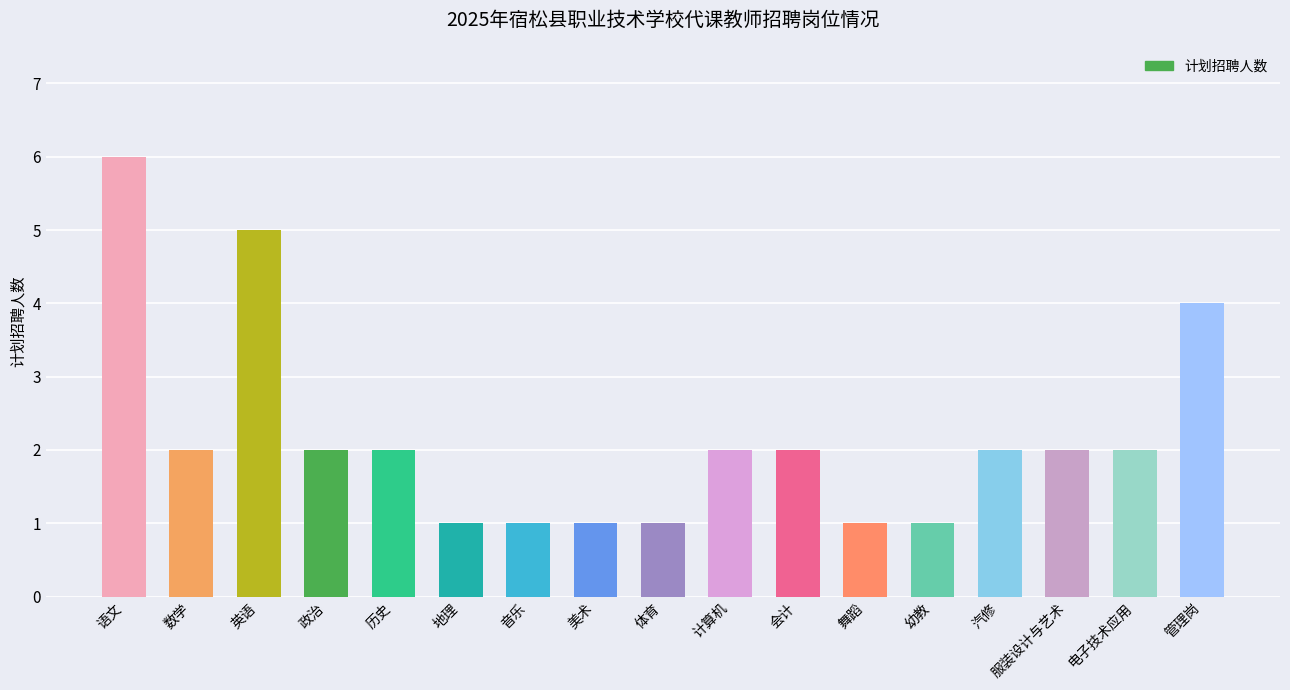

How many values are below 2?

6